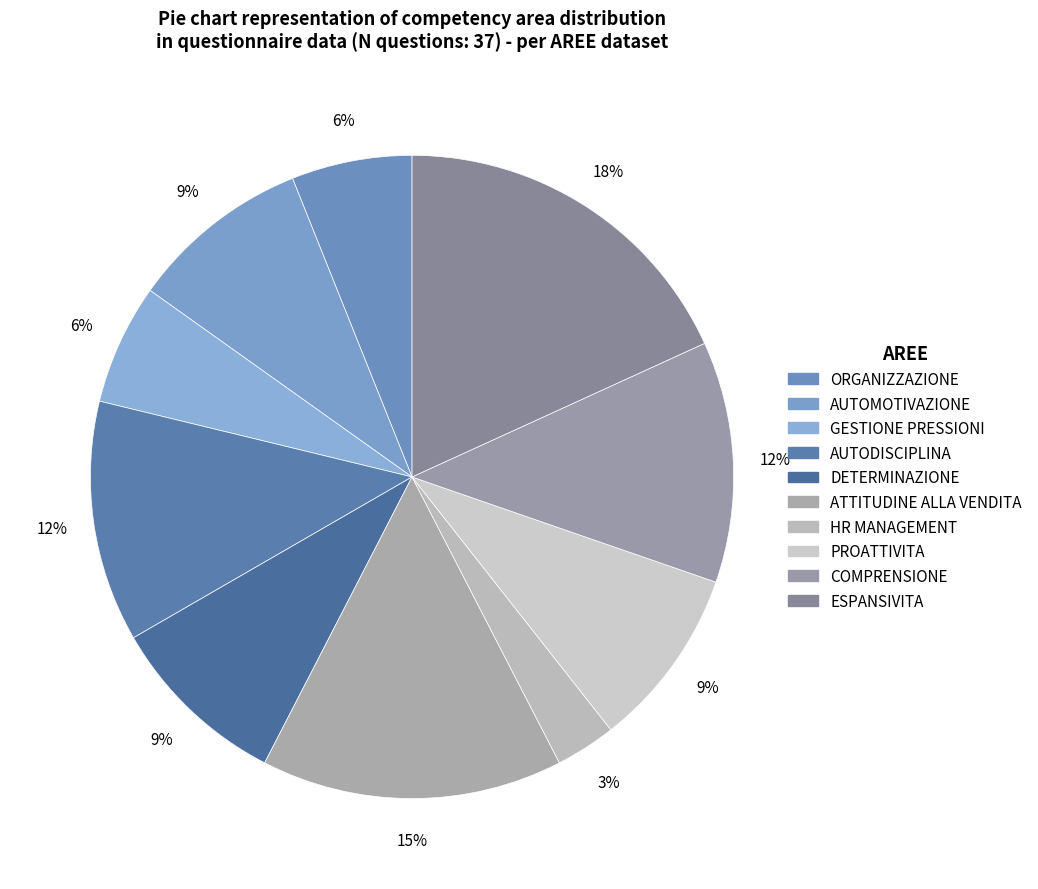

The ORGANIZZAZIONE slice represents 6% of the pie. True or false?

True